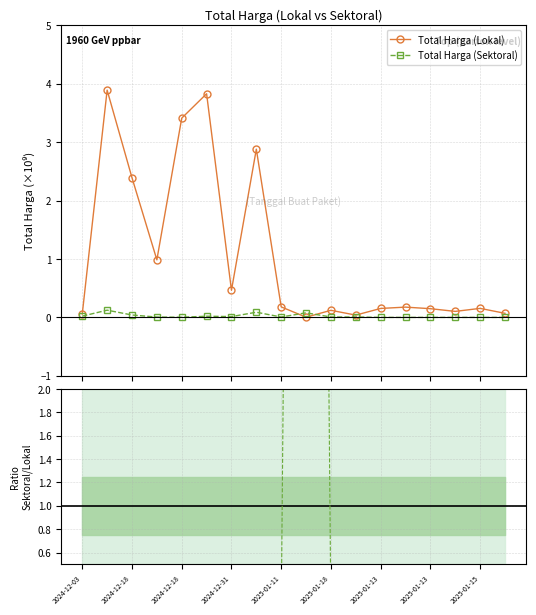

True or false: Total Harga (Sektoral) has more than 2 interior local peaks.

True